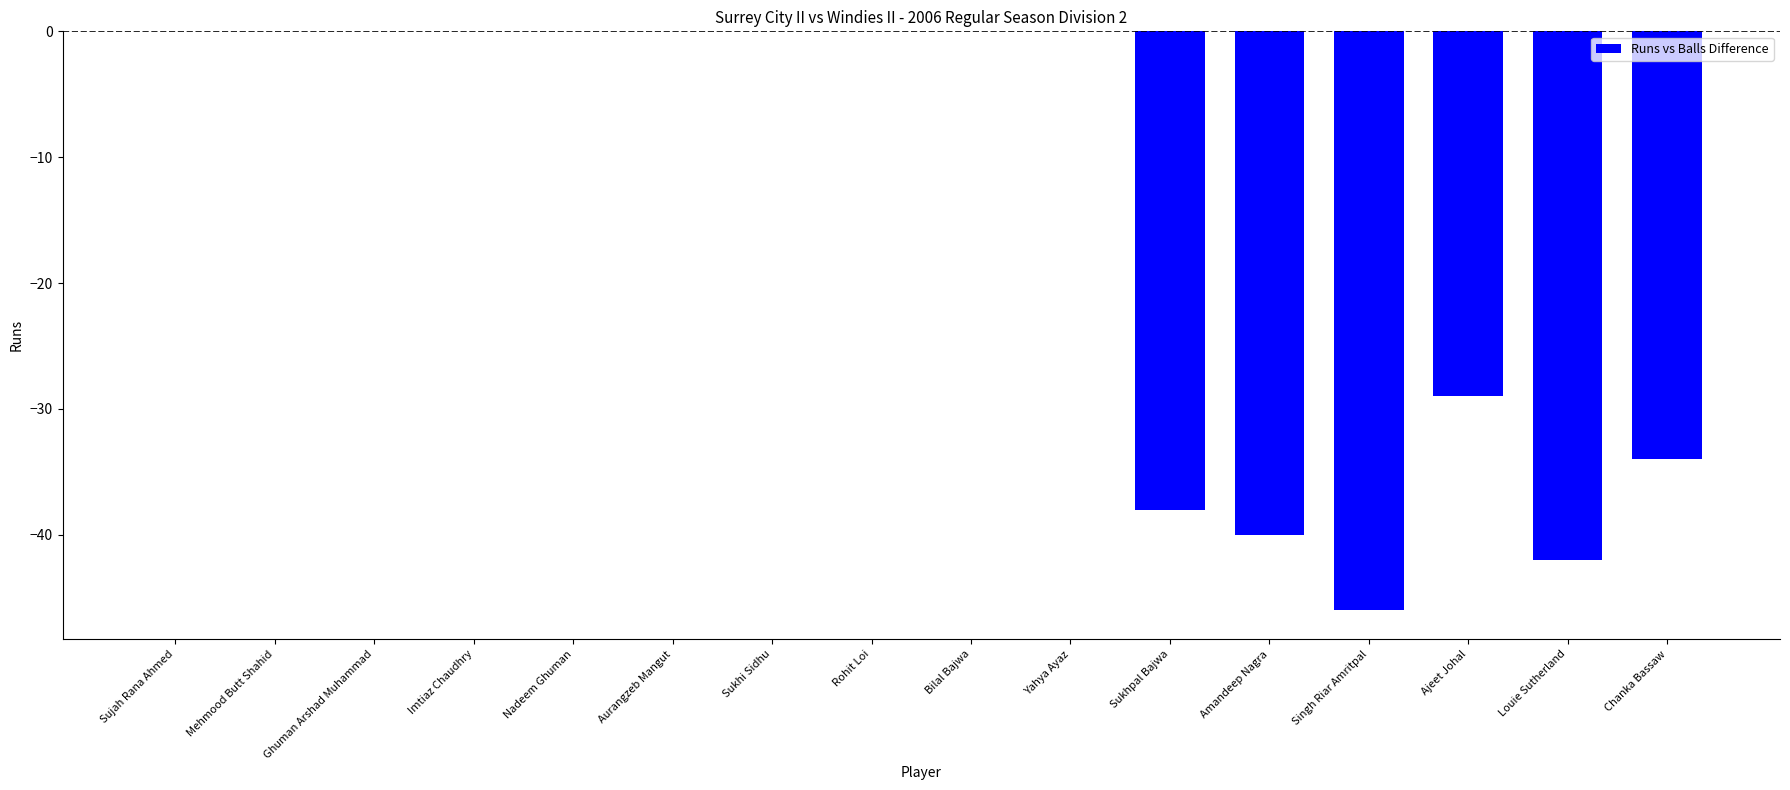

Count the number of data series in this chart.

1